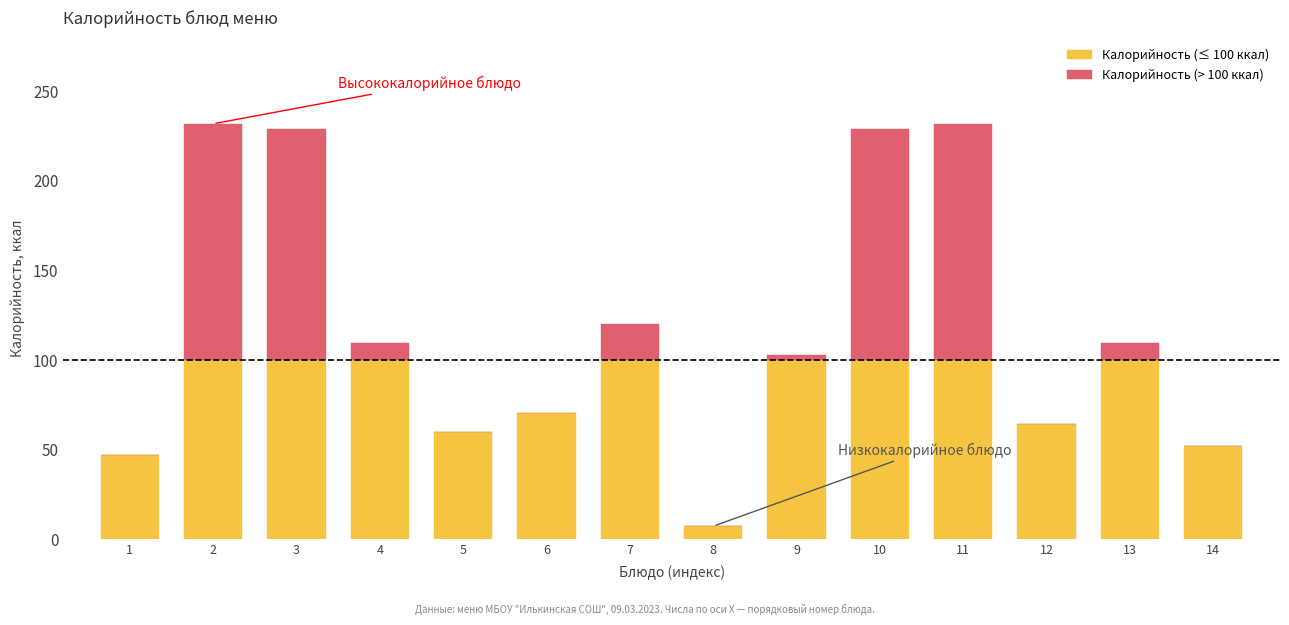

Reading left to right, what are the values for Калорийность (≤ 100 ккал)?

1=47.1	2=100.0	3=100.0	4=100.0	5=60.0	6=70.4	7=100.0	8=7.2	9=100.0	10=100.0	11=100.0	12=64.2	13=100.0	14=52.0